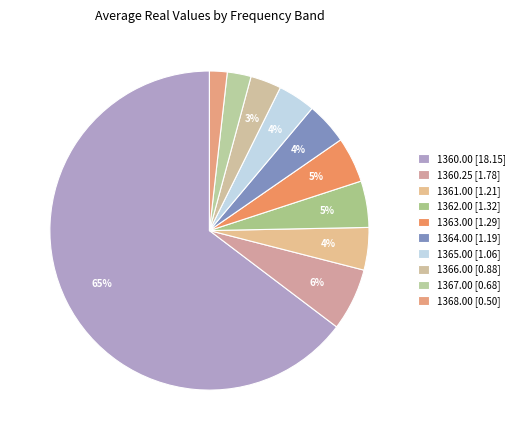

How many slices are in this pie chart?

10